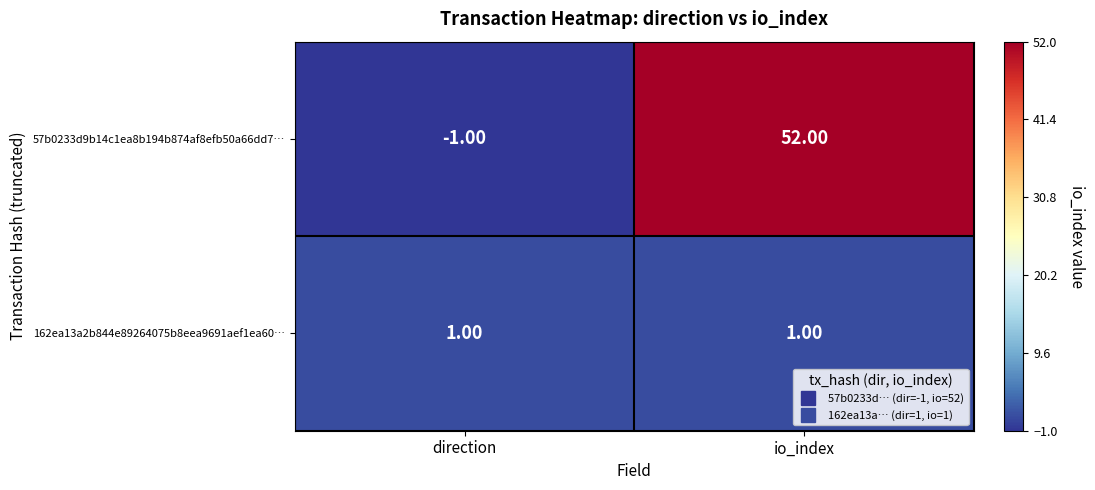

At which category is the sum across all series the highest?

io_index